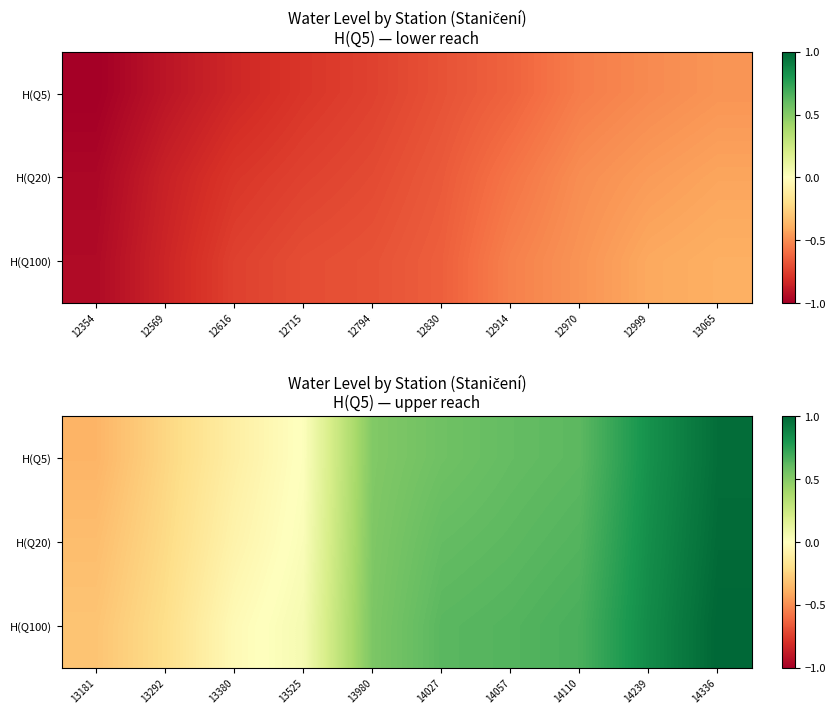

Which has a higher value, 12970 or 12569?

12970